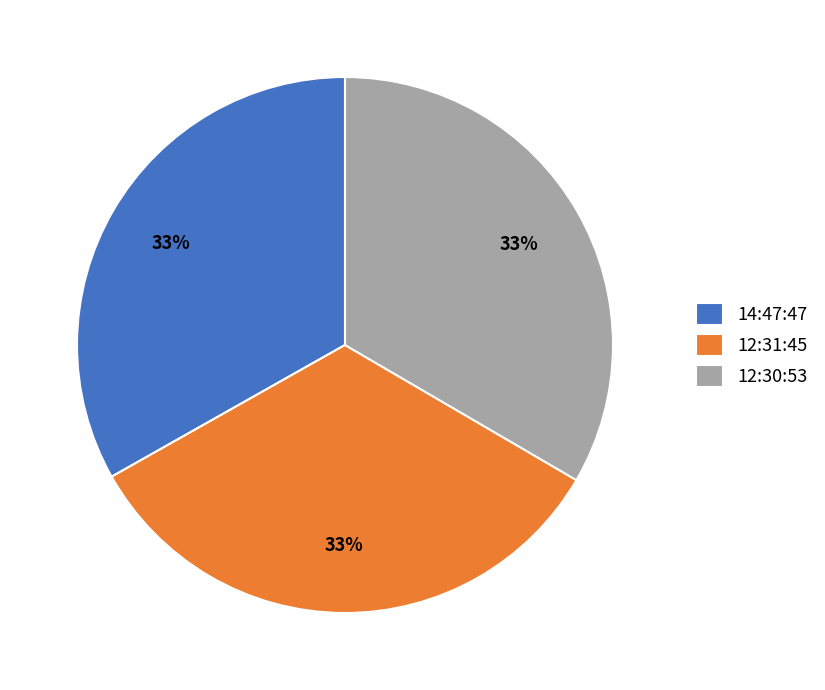

To the nearest percent, what is the average slice percentage?

33%